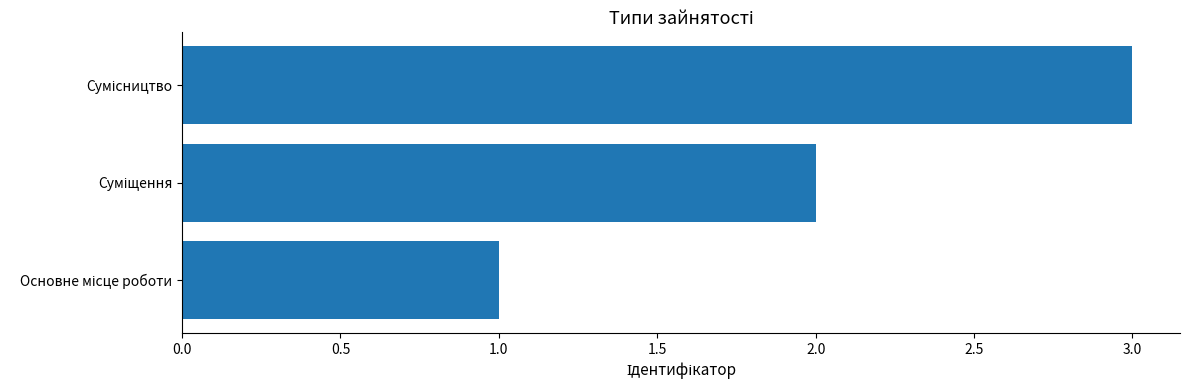

Count the values in the range 1 to 3.

3